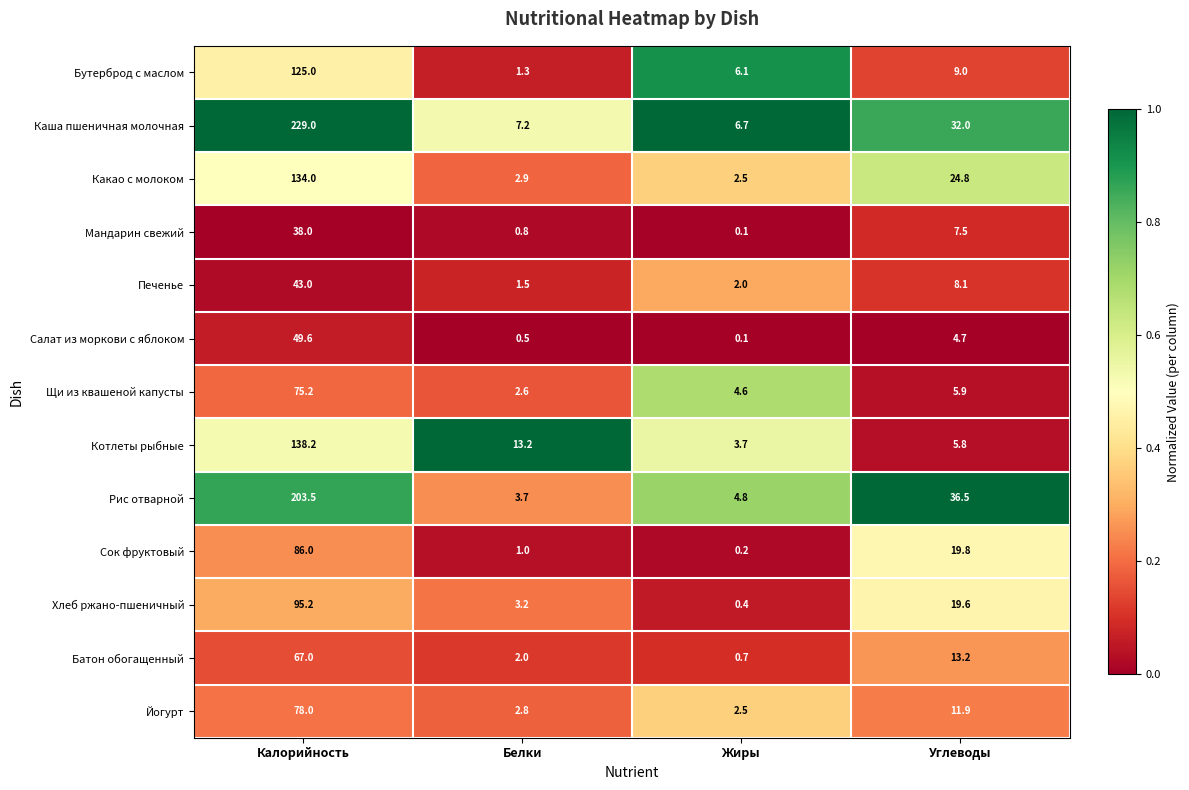

Which series changed the most between Калорийность and Жиры?

Каша пшеничная молочная